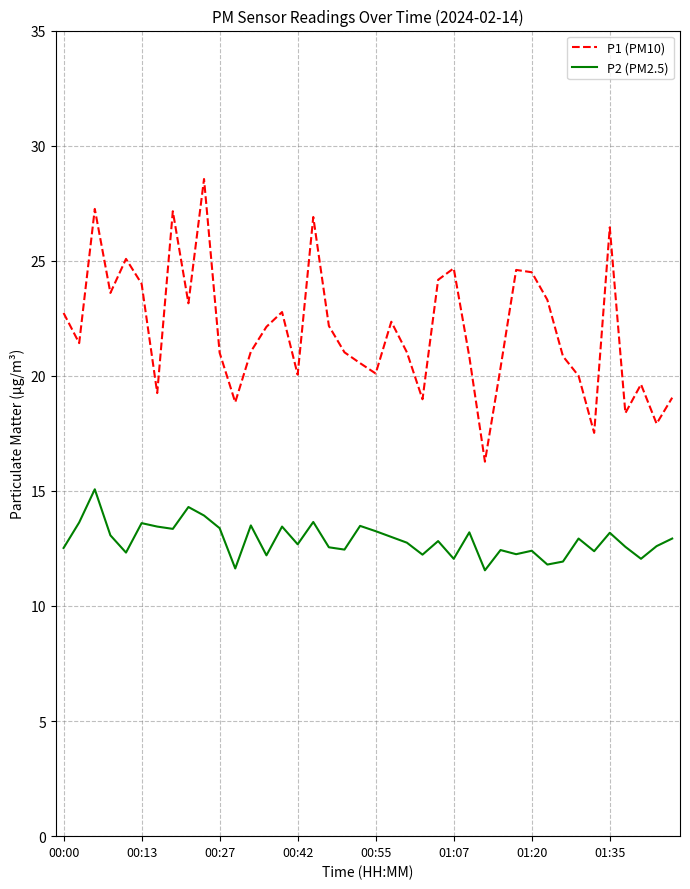

List the series in order of their overall mean, lowest first.

P2 (PM2.5), P1 (PM10)